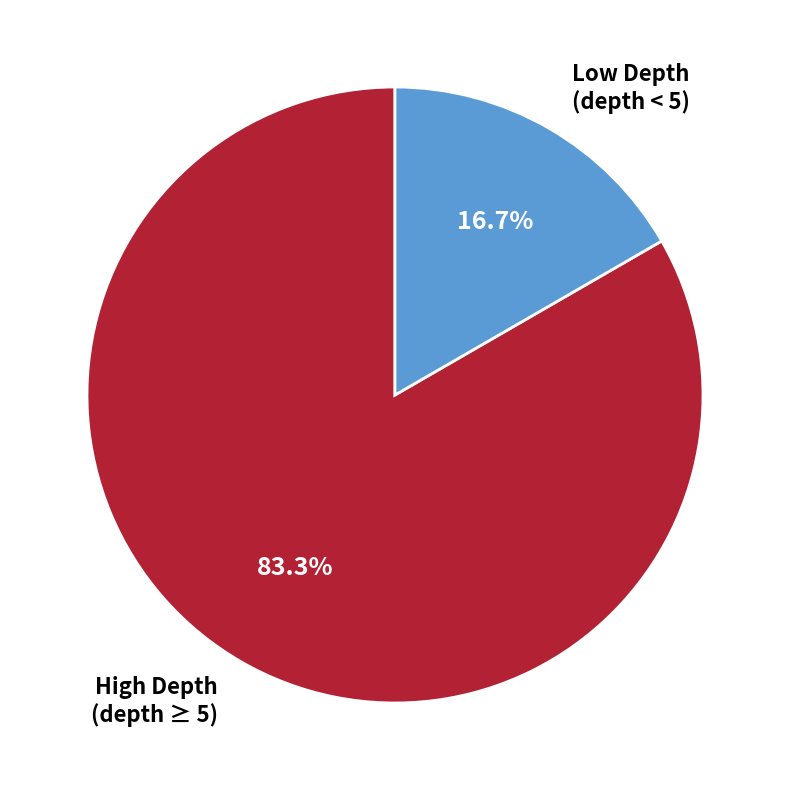

Which category has the biggest portion of the pie?

High Depth (depth ≥ 5)